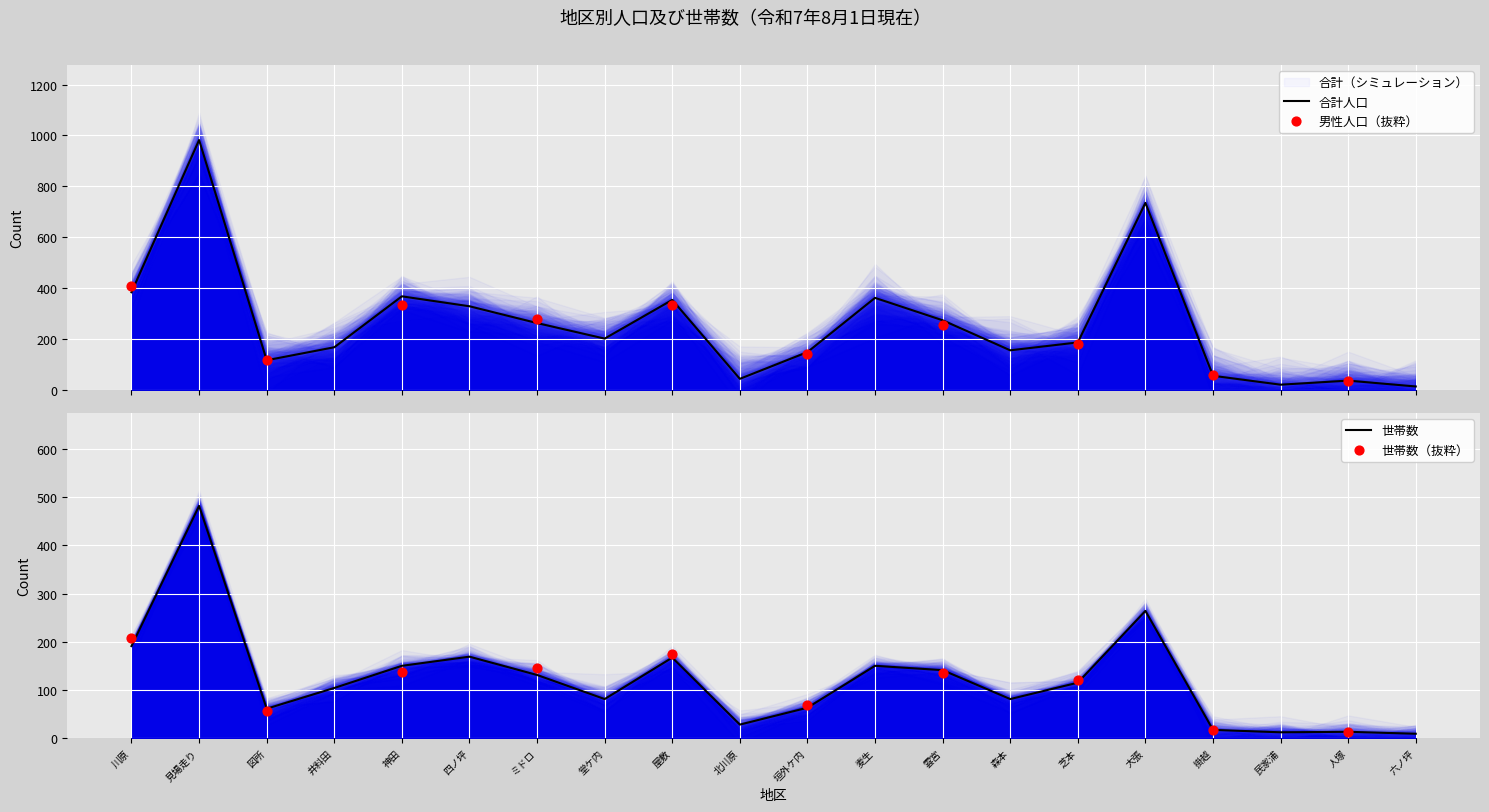

Which series has the largest total across all categories?

男性